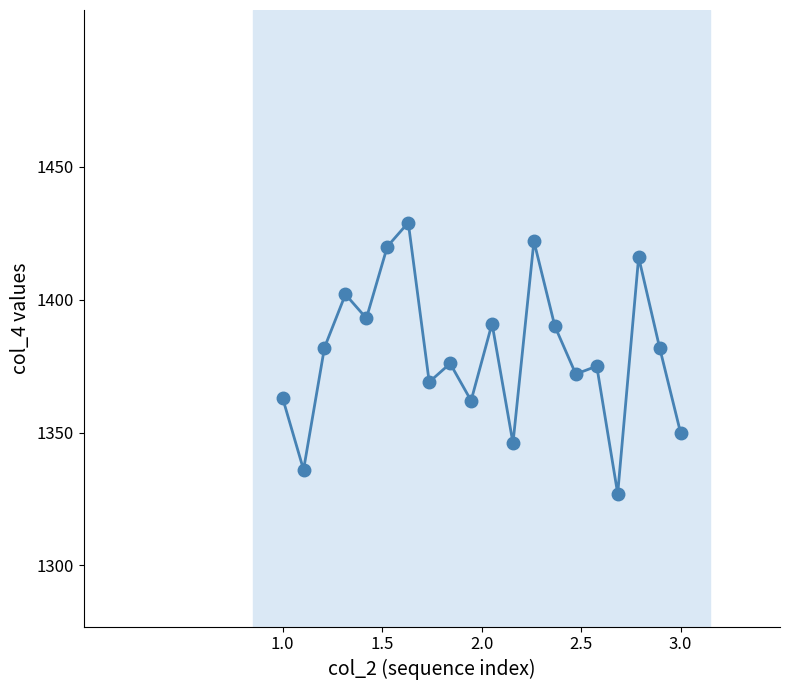

Reading left to right, list all the values displayed in this chart.

1363	1336	1382	1402	1393	1420	1429	1369	1376	1362	1391	1346	1422	1390	1372	1375	1327	1416	1382	1350